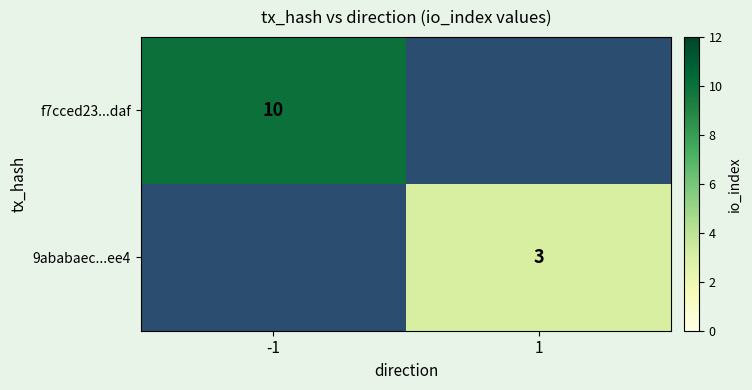

Is it true that f7cced23...daf equals 7 at -1?

False